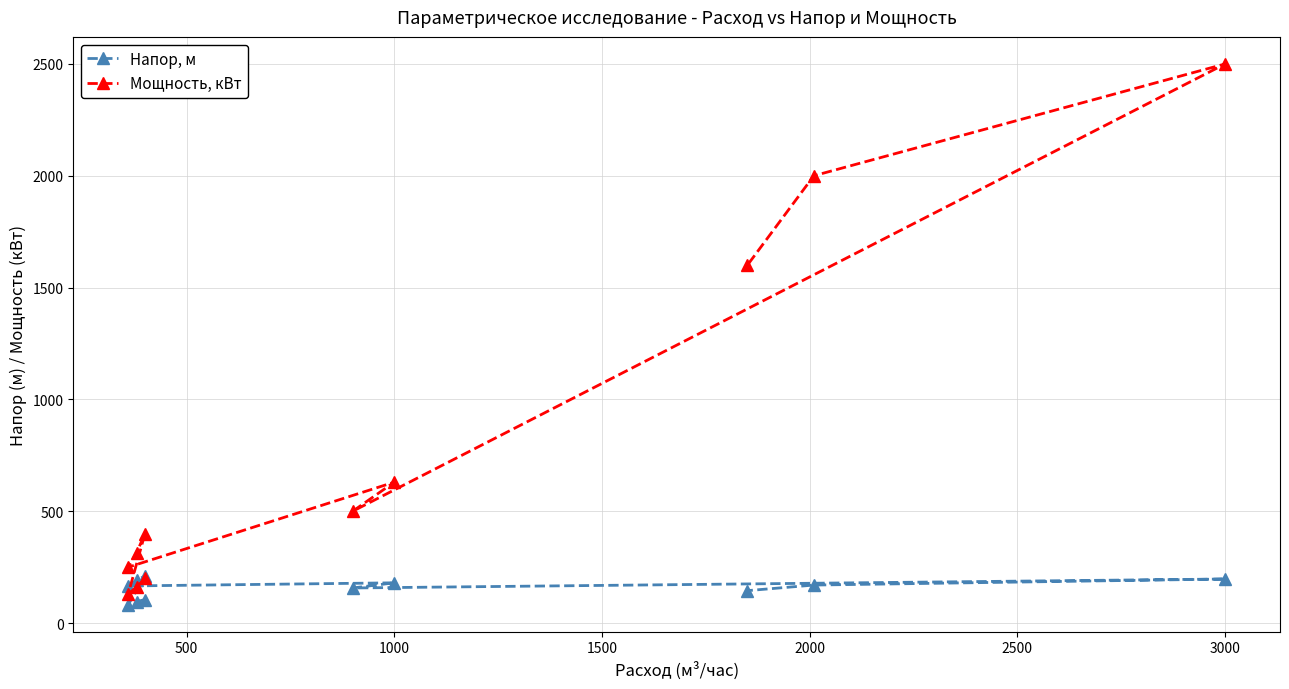

True or false: Напор, м and Мощность, кВт intersect in this chart.

False